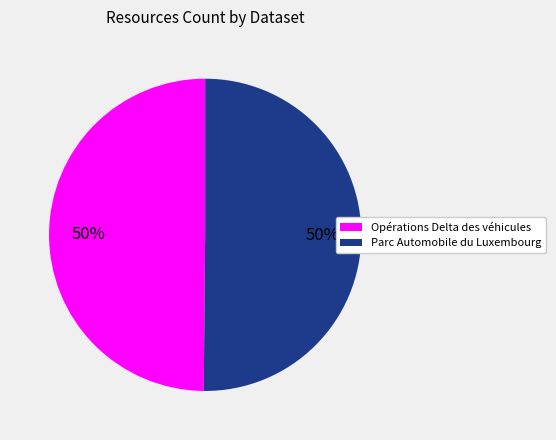

Is the sum of Opérations Delta des véhicules and Parc Automobile du Luxembourg greater than half?

Yes